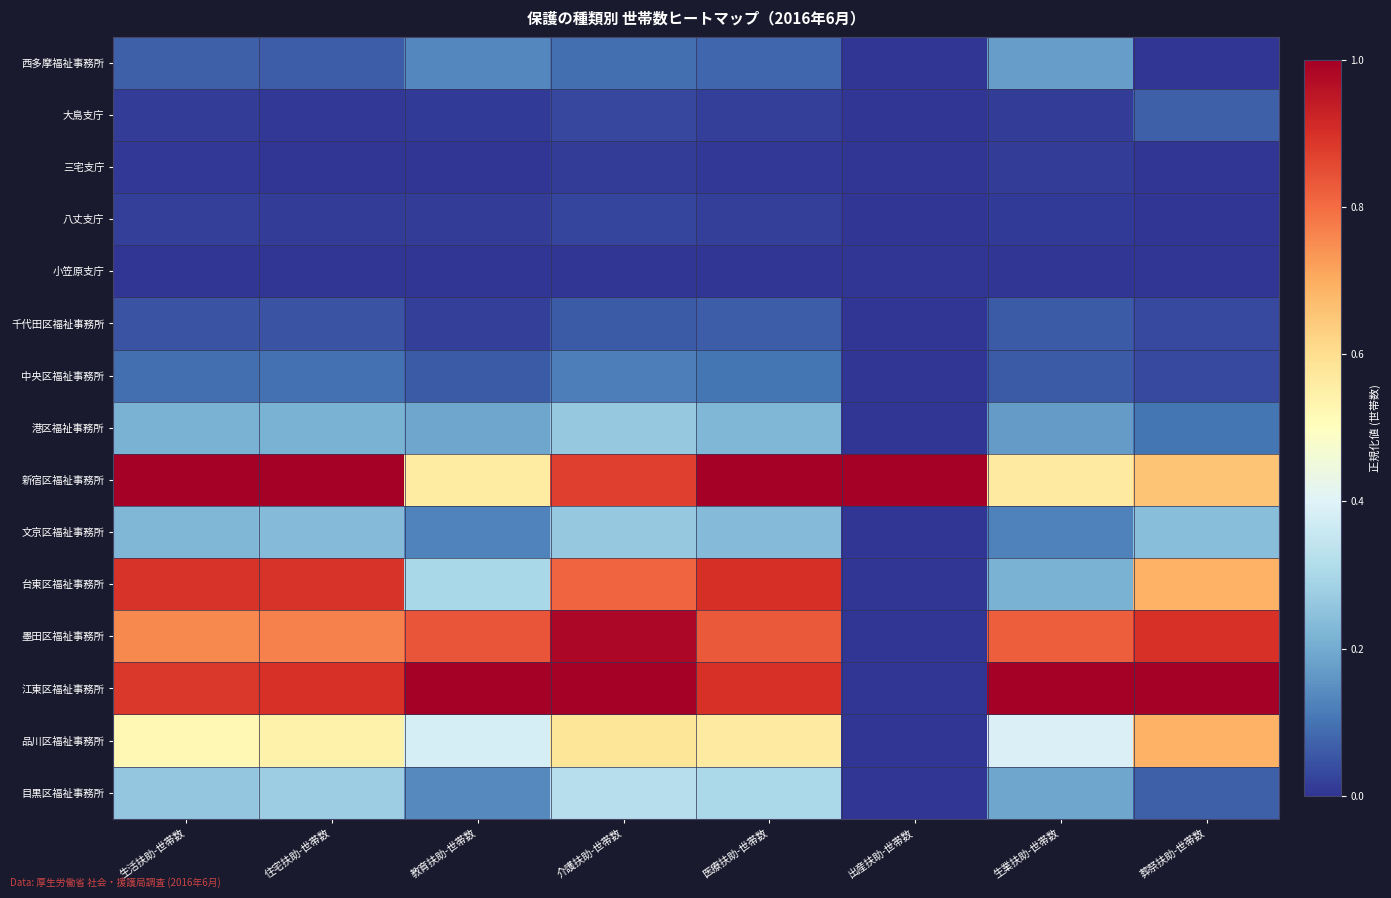

How many data points does each series have?

8